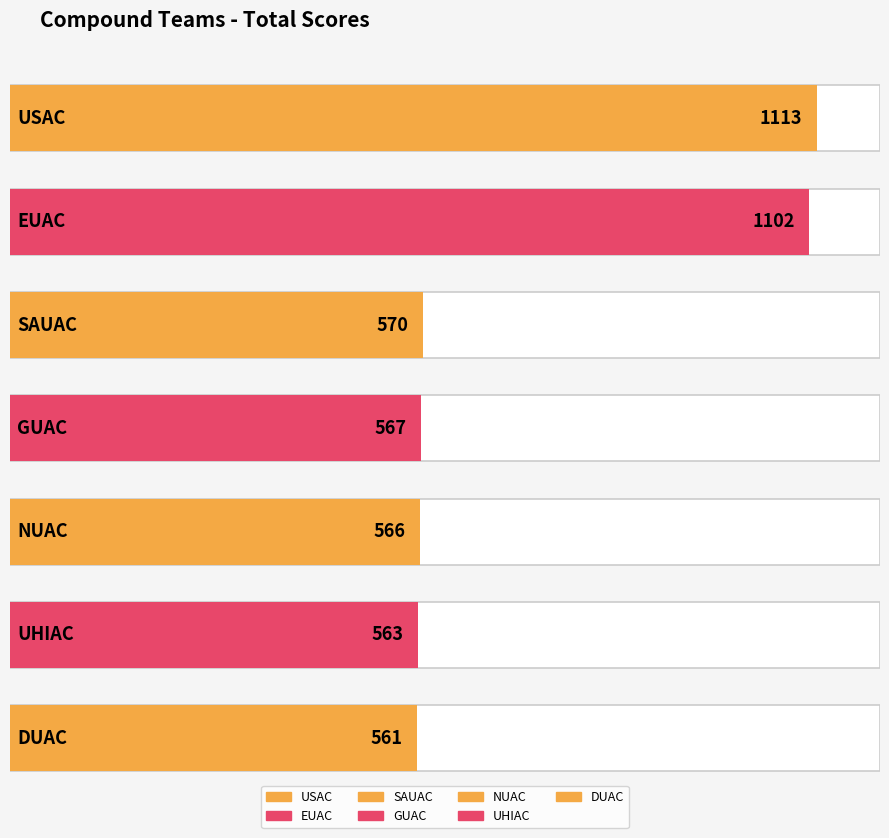

How many values are below 567?

3